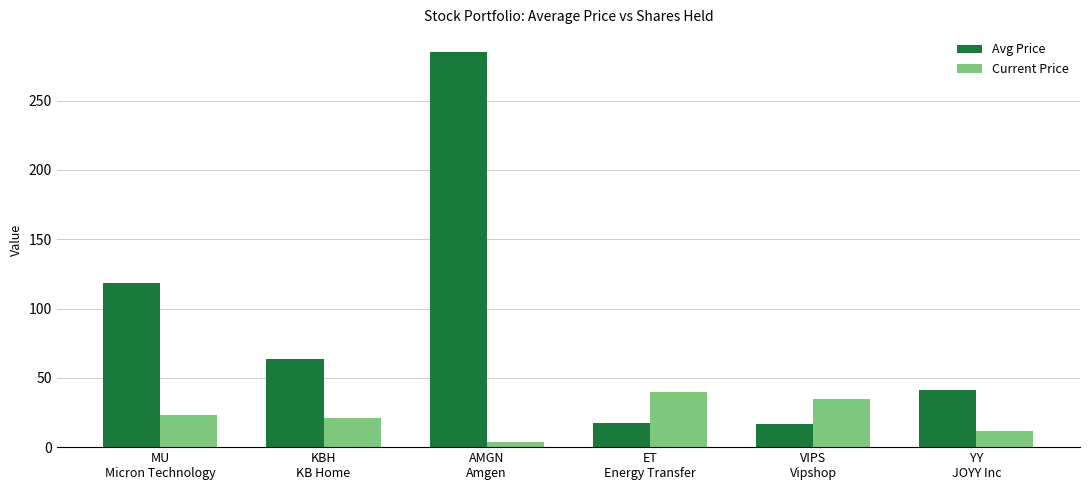

Which series has the largest range (max minus min)?

Avg Price